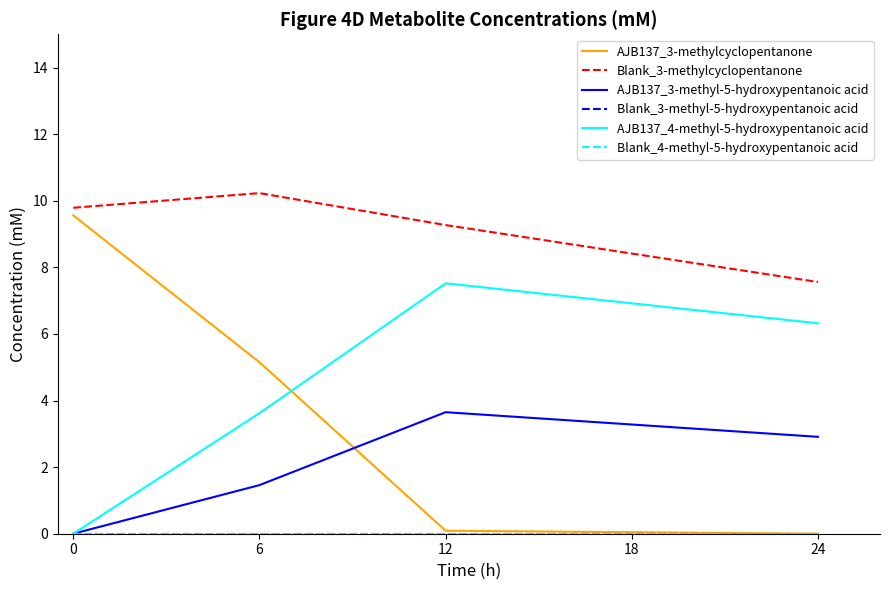

True or false: AJB137_3-methylcyclopentanone has a value of 1.9 at 6.

False